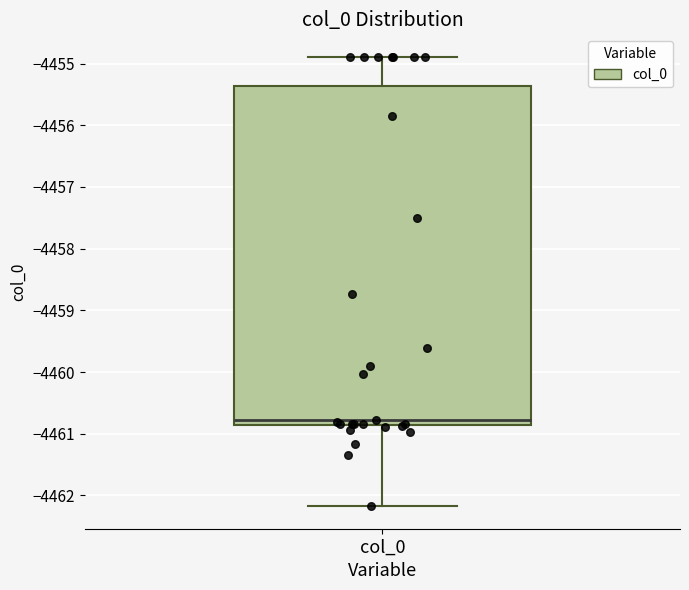

Transcribe this box plot: give where the median line is, the range the box spans, and where the two whiskers end, as read against the y-axis. The values are not printed on the chart, so give them approximately, as read against the axis.

median -4460.8, box -4460.9 to -4455.4, whiskers -4462.2 to -4454.9